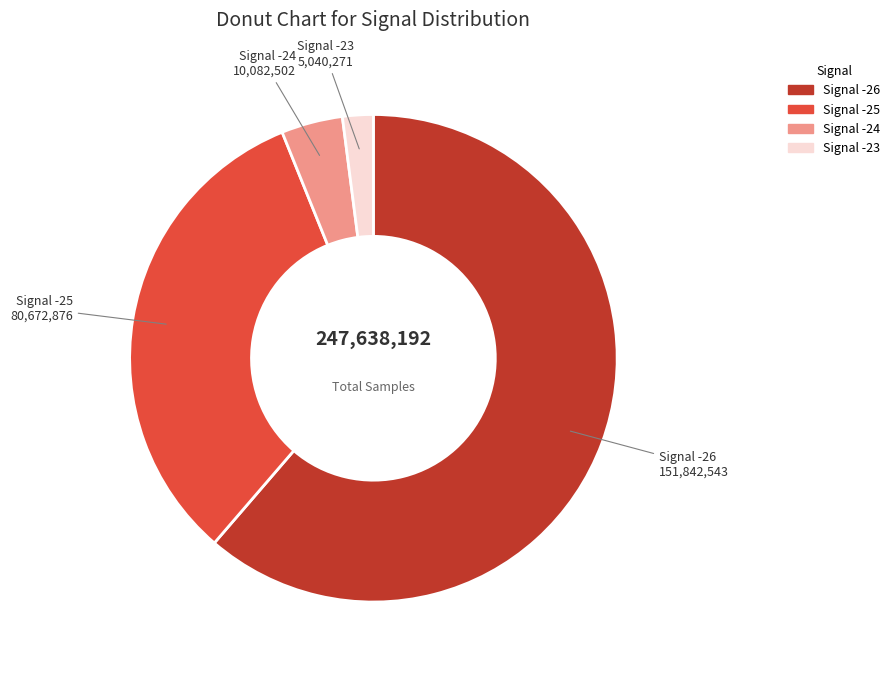

Rank the categories by value from highest to lowest.

Signal -26, Signal -25, Signal -24, Signal -23